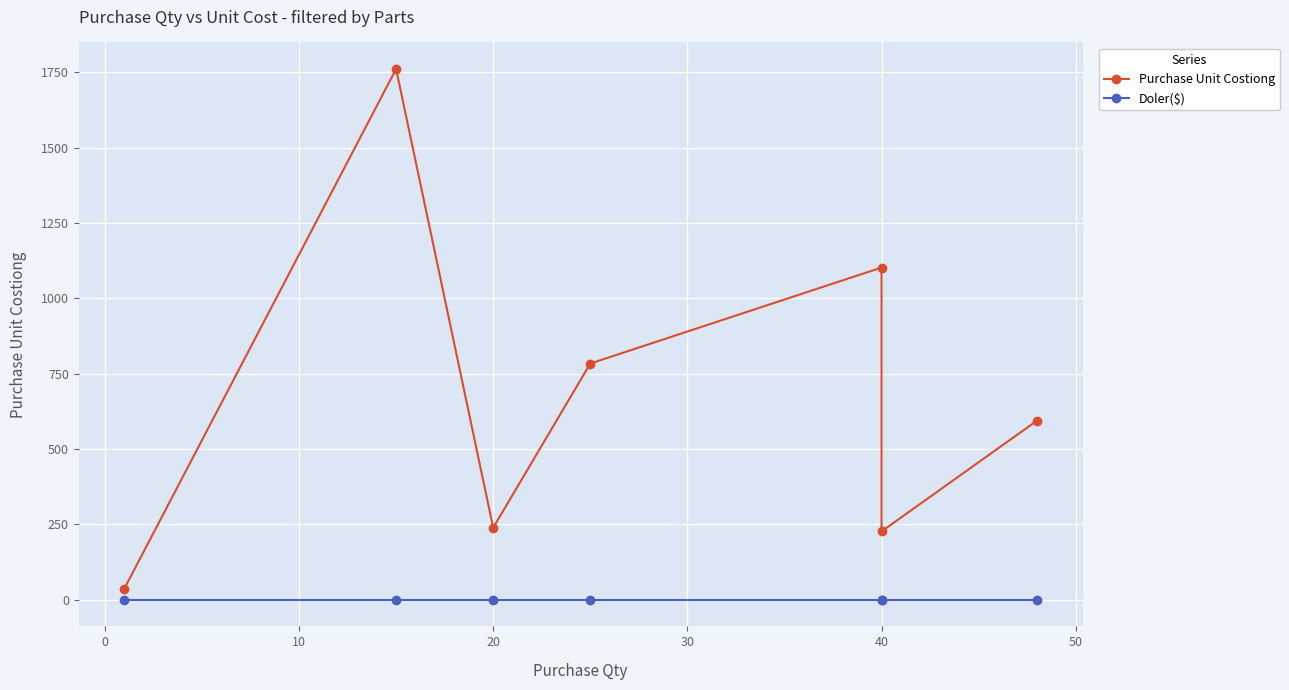

List the series in order of their overall mean, highest first.

Purchase Unit Costiong, Doler($)